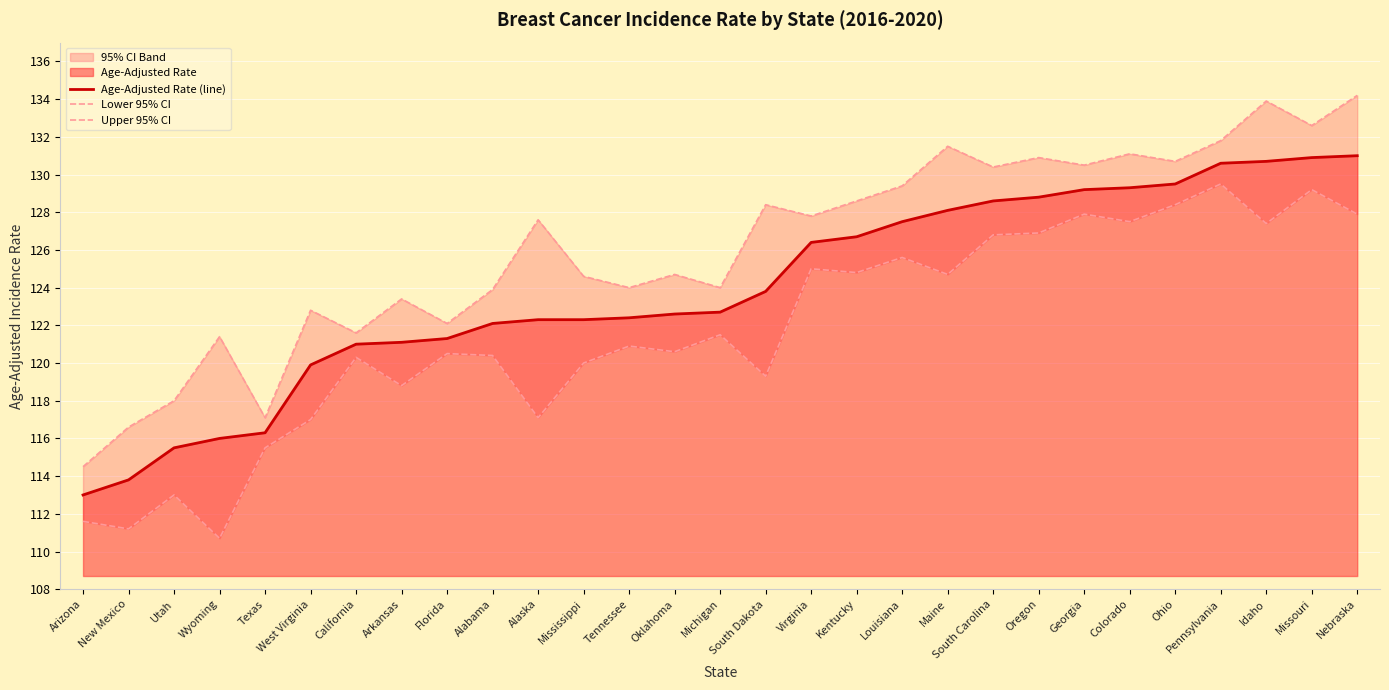

Which series has the largest total across all categories?

Upper 95% CI